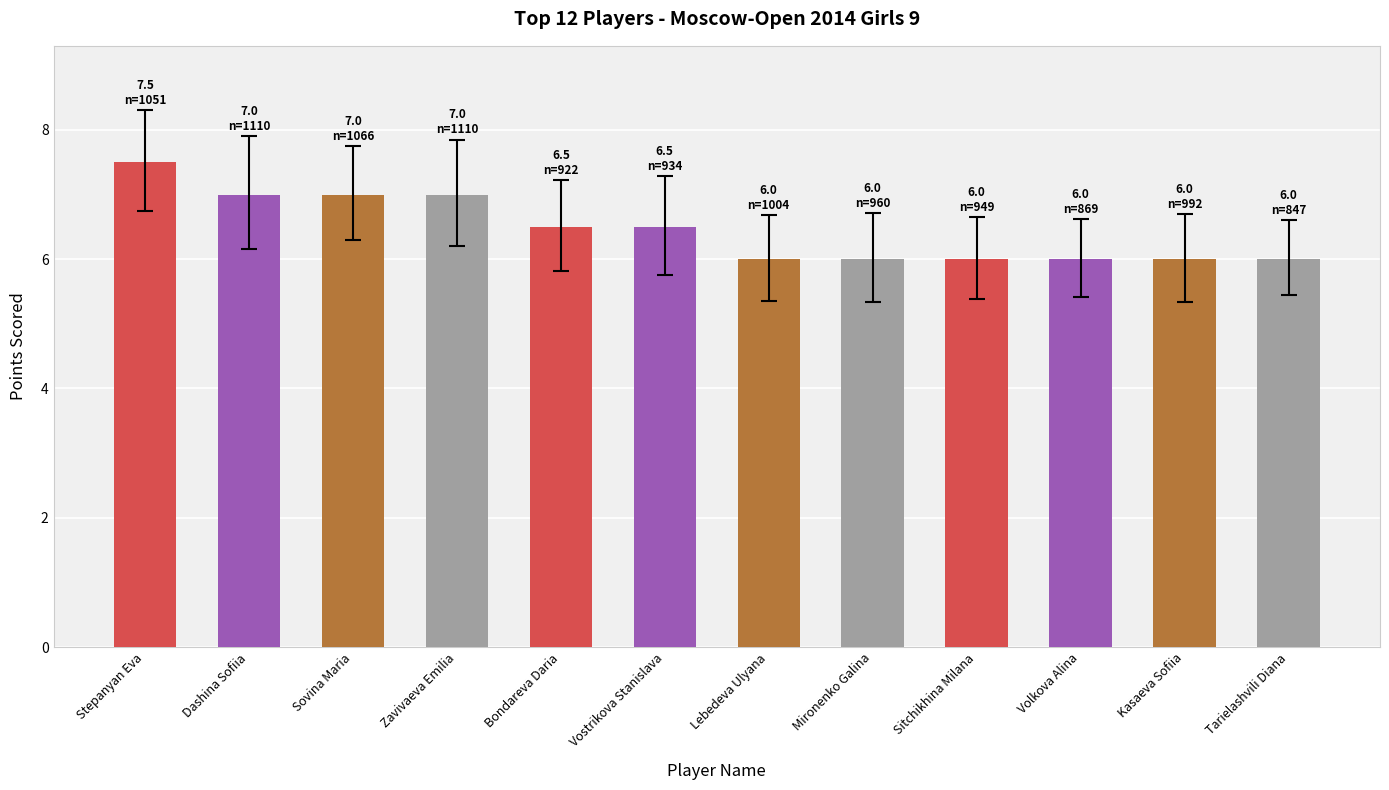

Reading right to left, transcribe all the data shown in this chart.

6.0	6.0	6.0	6.0	6.0	6.0	6.5	6.5	7.0	7.0	7.0	7.5